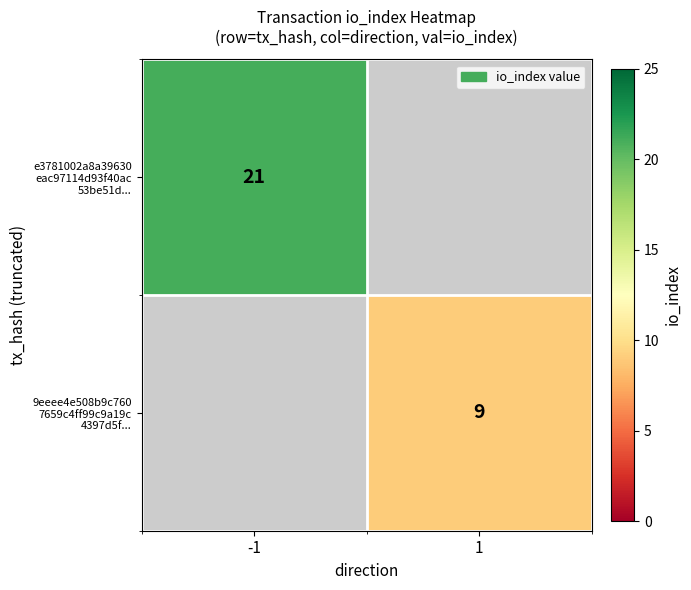

Is the value of 9eeee4e508b9c760 7659c4ff99c9a19c 4397d5f... at -1 greater than the value of e3781002a8a39630 eac97114d93f40ac 53be51d... at 1?

No